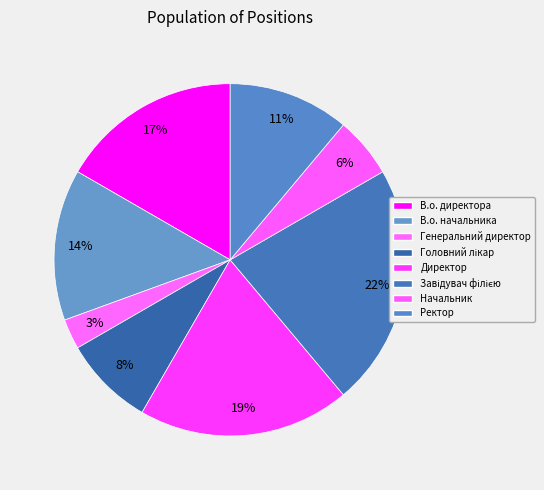

Count the number of slices in the pie.

8